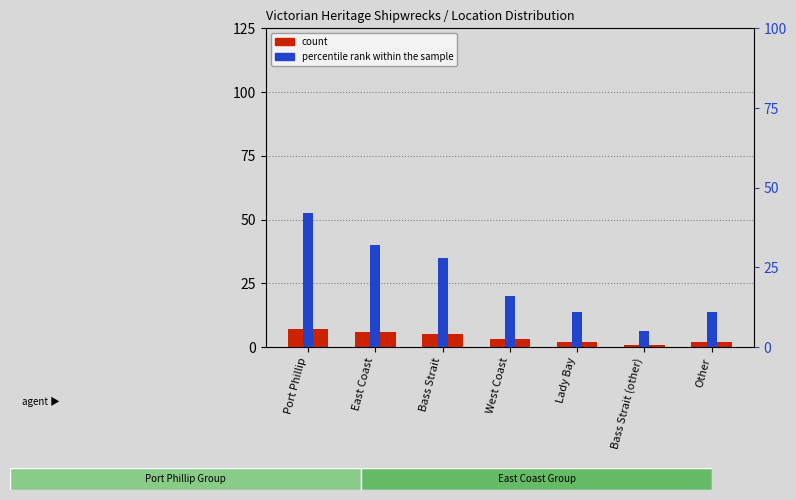

True or false: percentile rank within the sample has a value of 28 at Bass Strait.

True